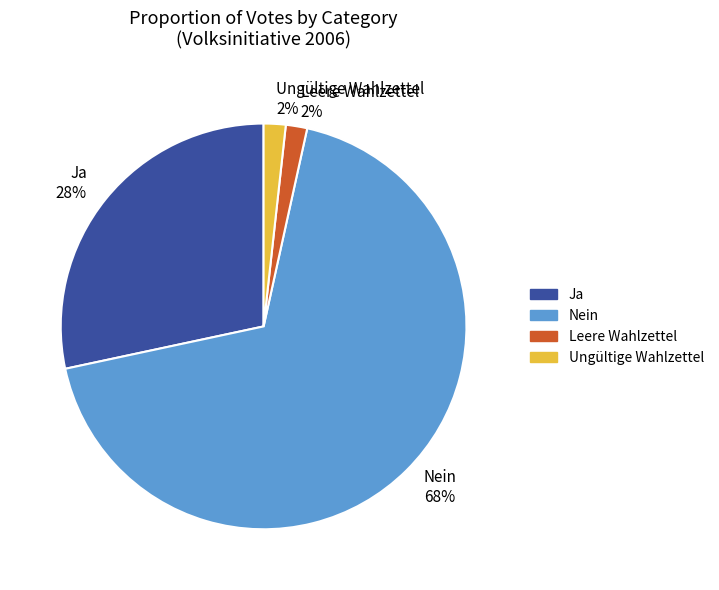

Is it true that Nein 68% is 68% of the pie?

True